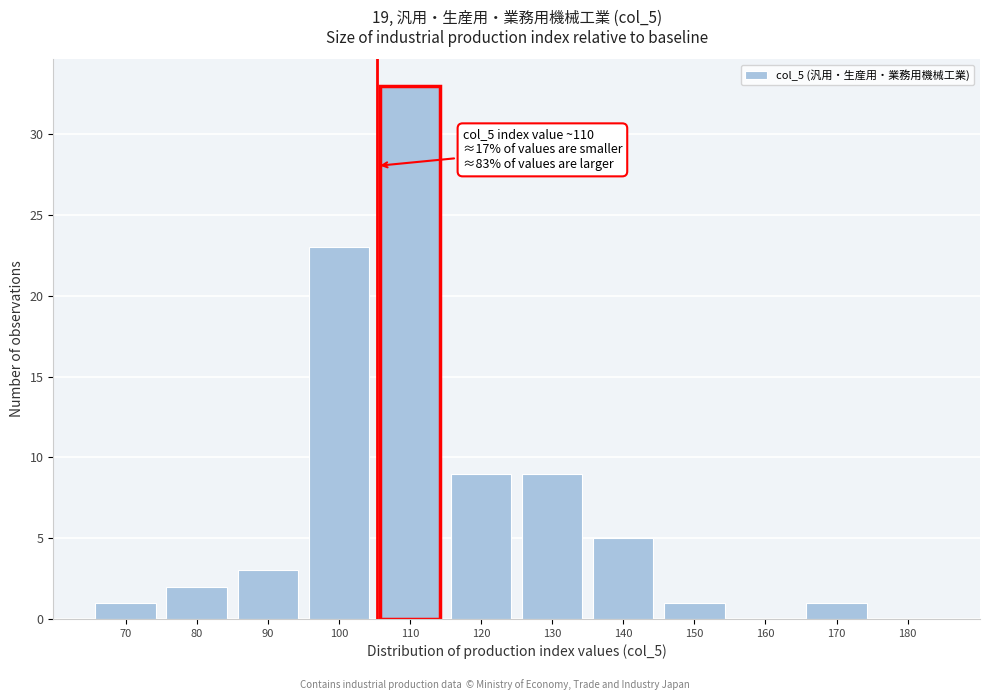

Reading left to right, transcribe all the data shown in this chart.

70=1	80=2	90=3	100=23	110=33	120=9	130=9	140=5	150=1	160=0	170=1	180=0